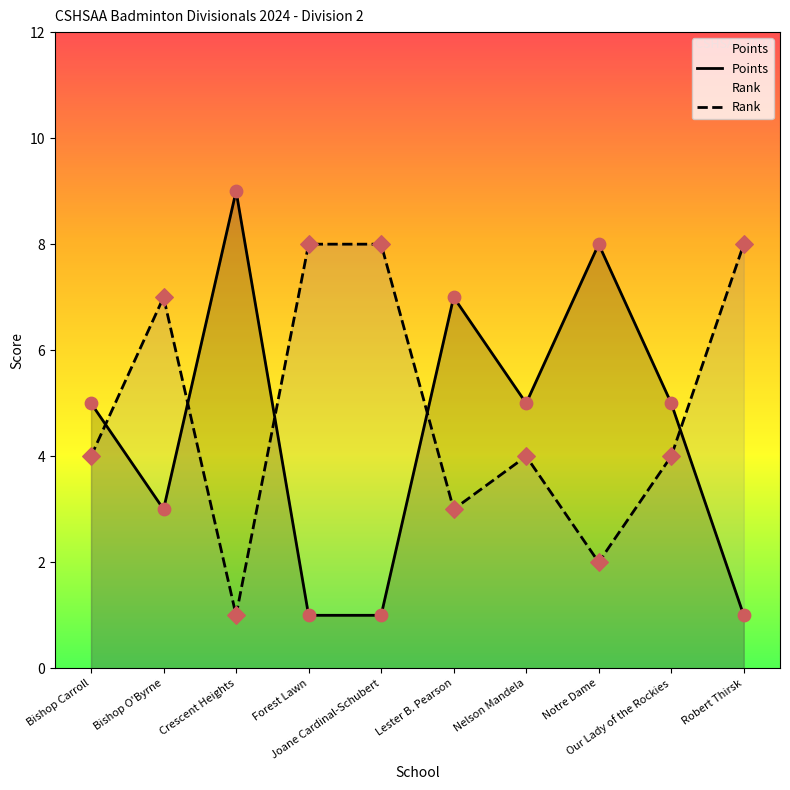

At how many categories does at least one series exceed 3?

10